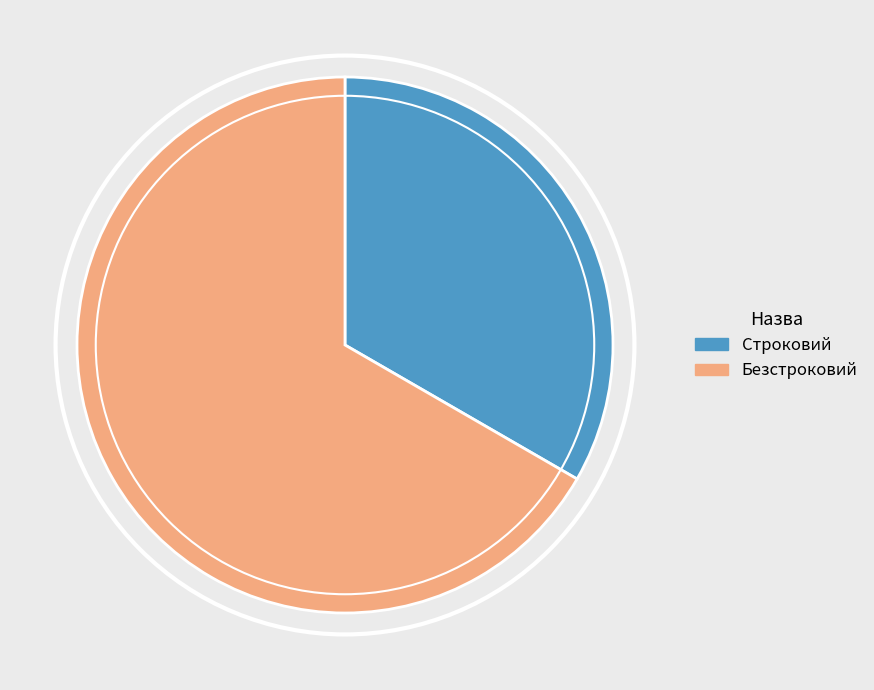

The Безстроковий slice represents 61% of the pie. True or false?

False